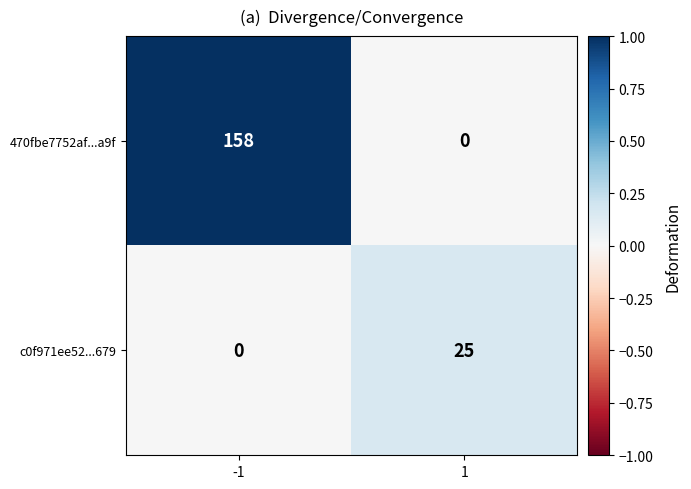

True or false: 470fbe7752af...a9f has a value of 82 at 1.

False